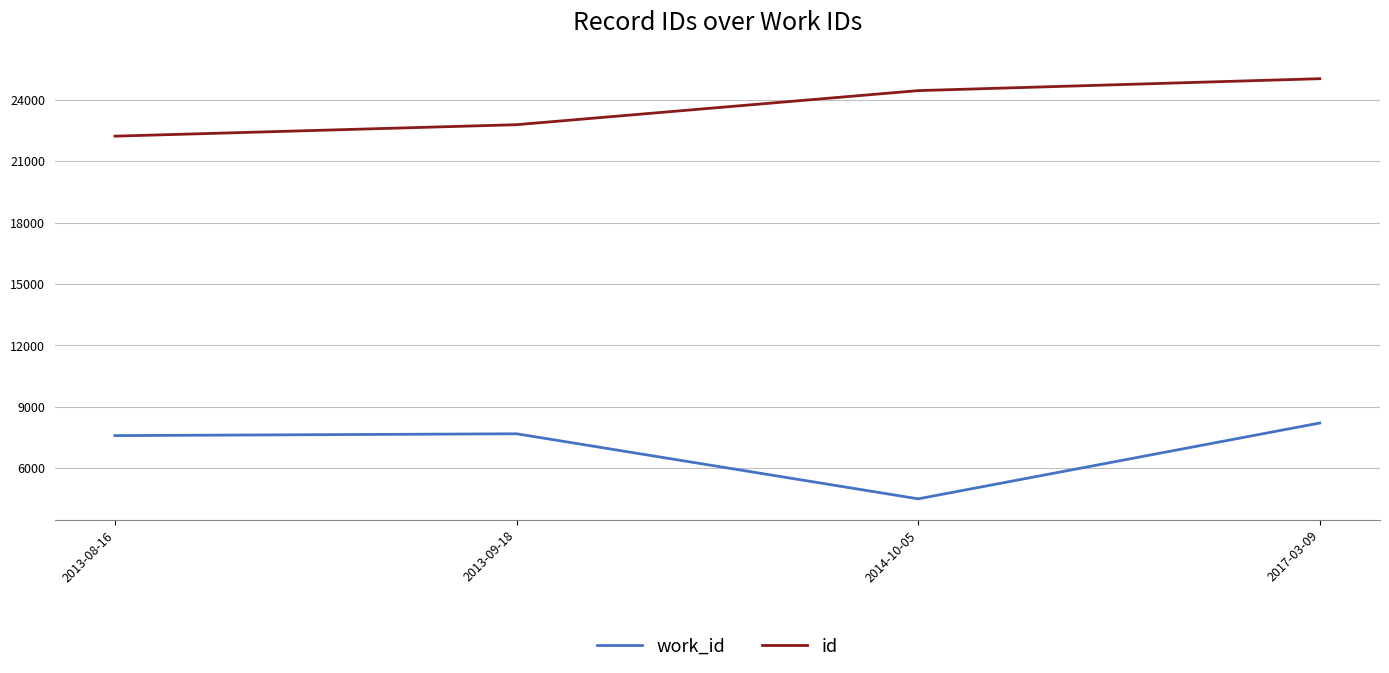

Between 2013-08-16 and 2017-03-09, which series saw the biggest shift?

id